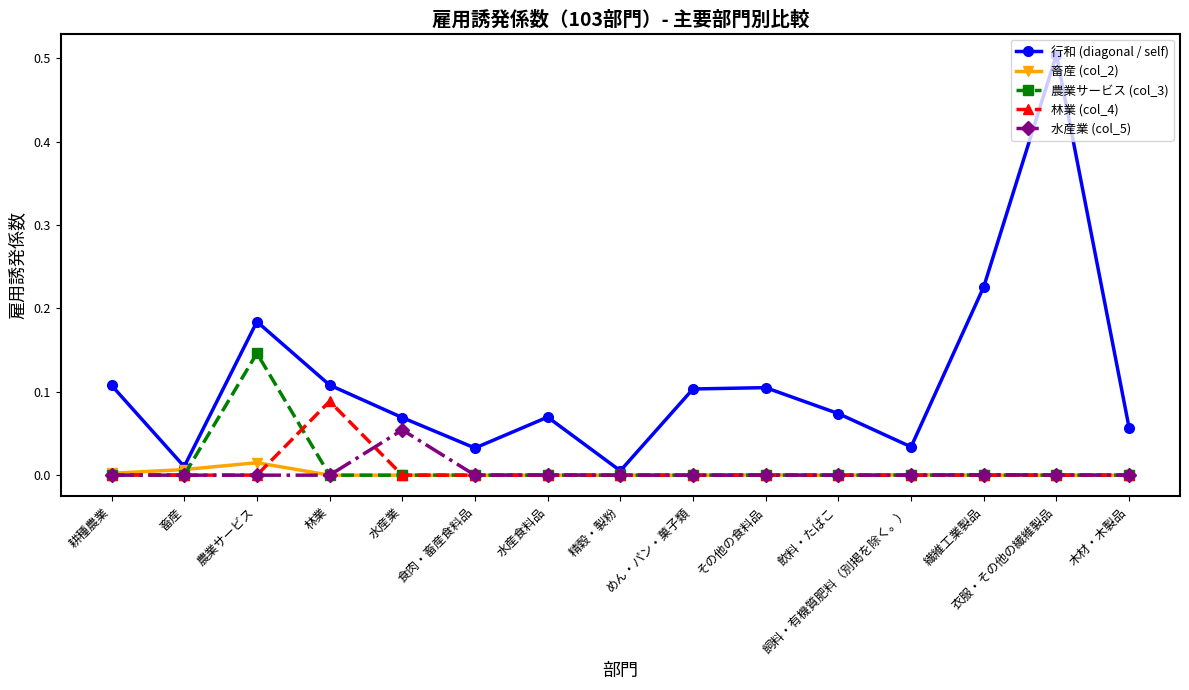

True or false: 水産業 (col_5) has more than 0 points higher than both neighbors.

True